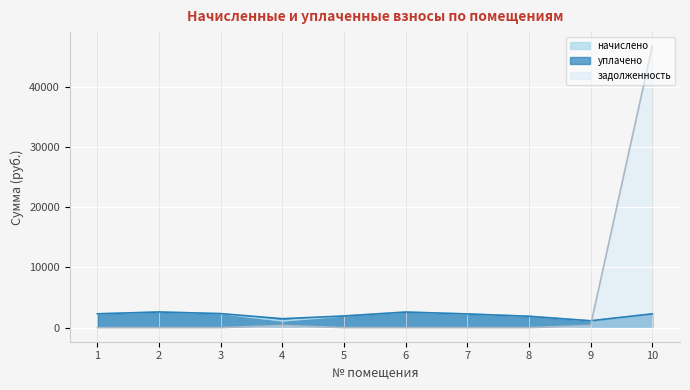

Which series changed the most between 4 and 9?

уплачено